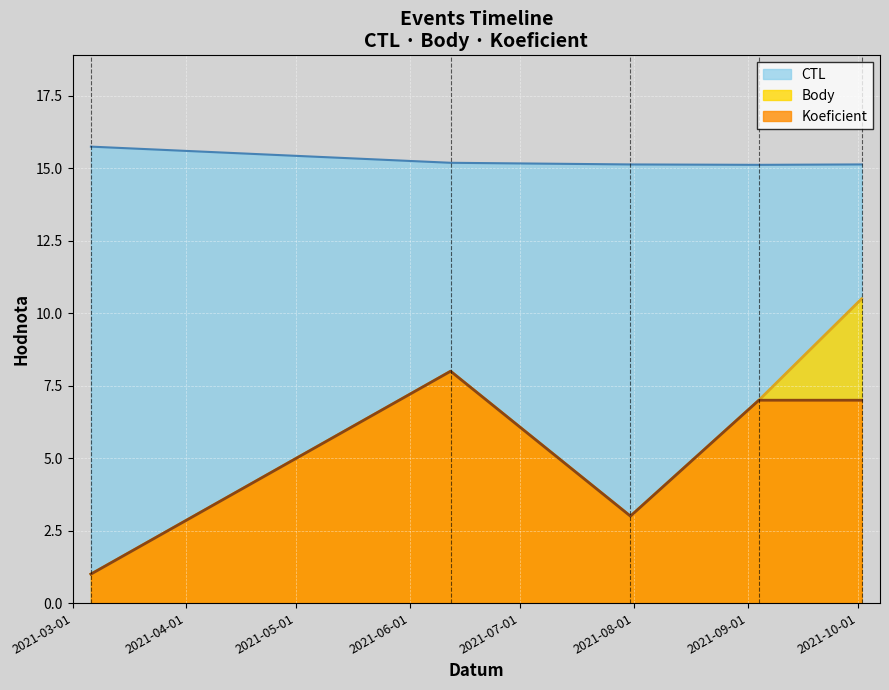

Reading left to right, extract all data points from this chart.

CTL: 15.8	15.2	15.1	15.1	15.1
Body: 1.0	8.0	3.0	7.0	10.5
Koeficient: 1.0	8.0	3.0	7.0	7.0